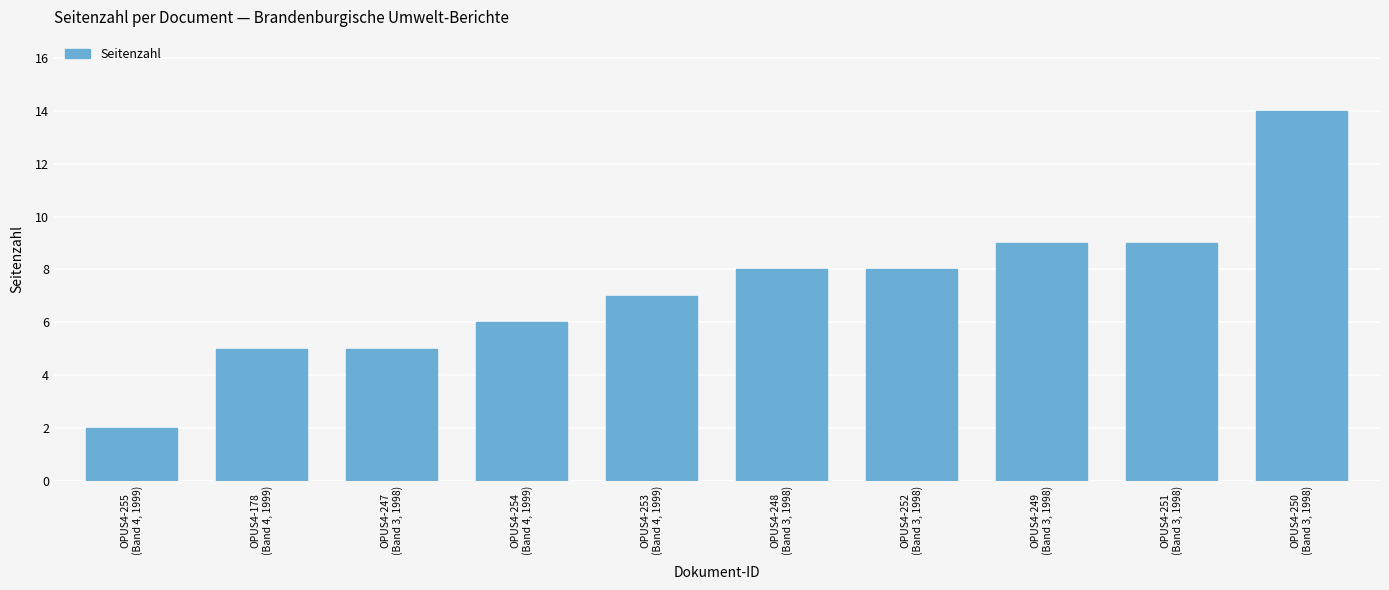

Reading left to right, list all the values displayed in this chart.

2	5	5	6	7	8	8	9	9	14